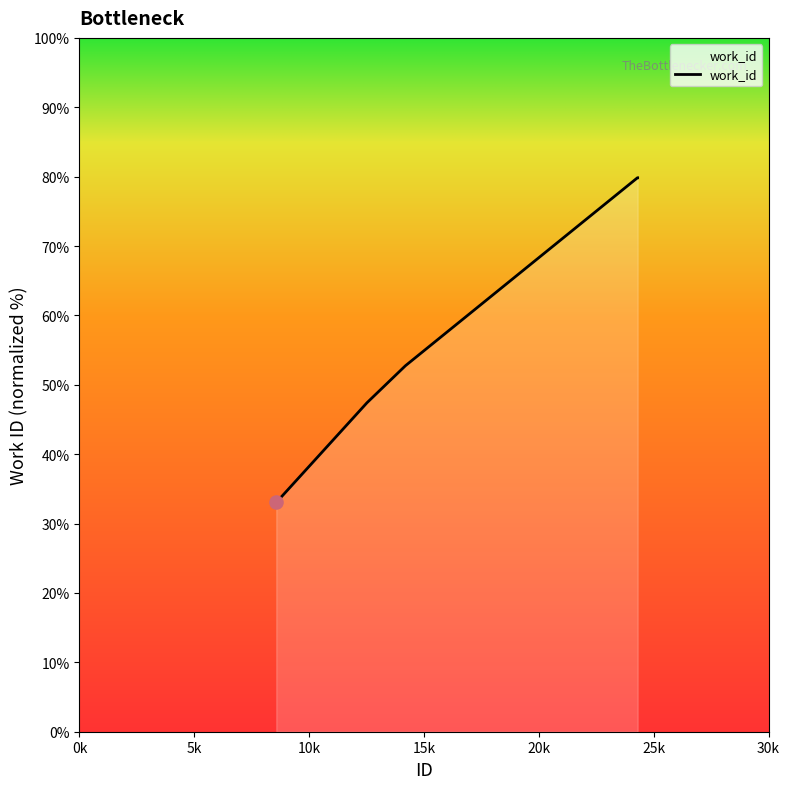

What is the maximum value shown in the chart?

79.8